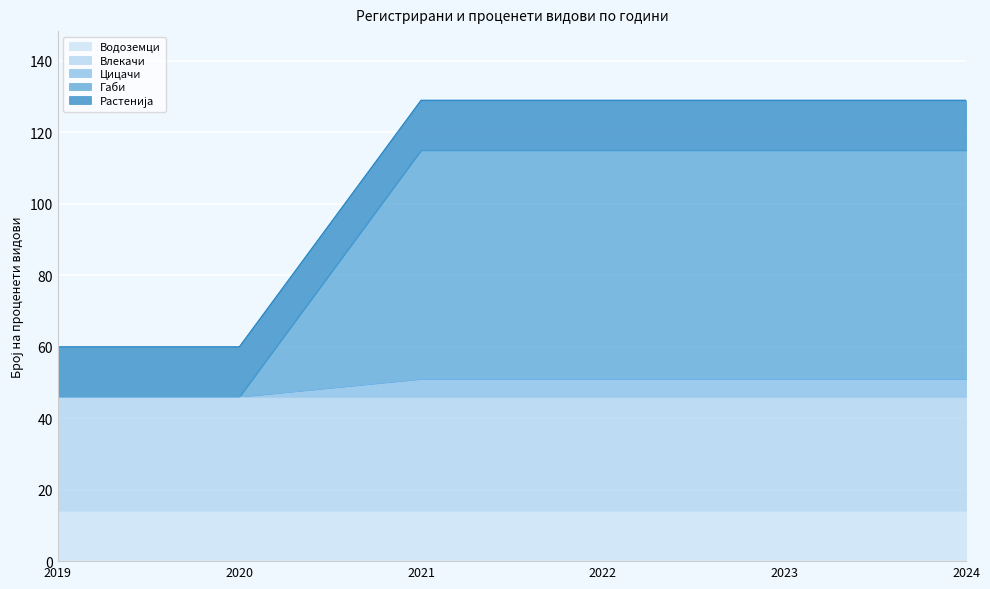

Which series has the largest total across all categories?

Габи